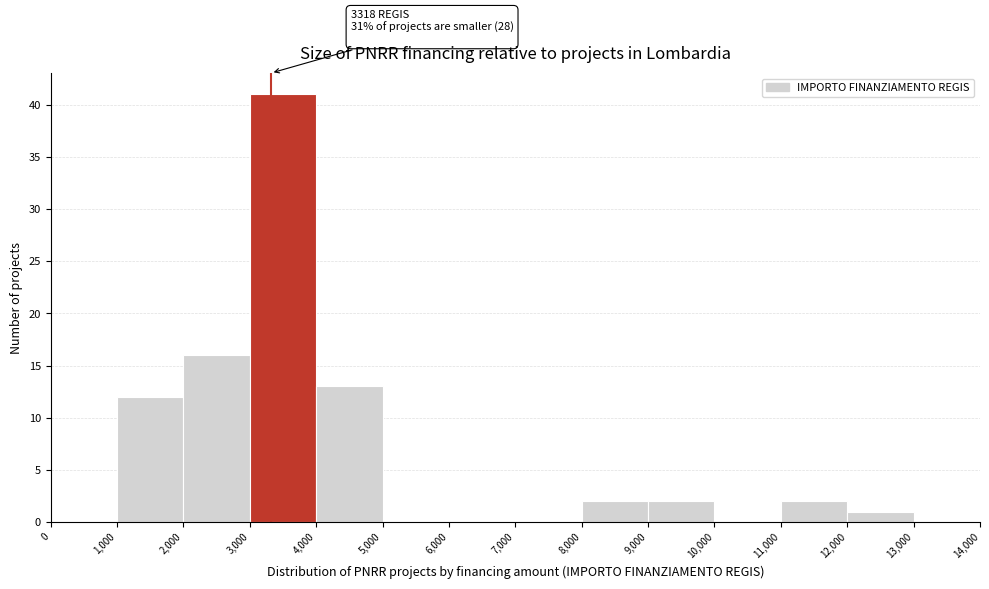

Over which range of the x-axis is the bar tallest?

3,000 to 4,000